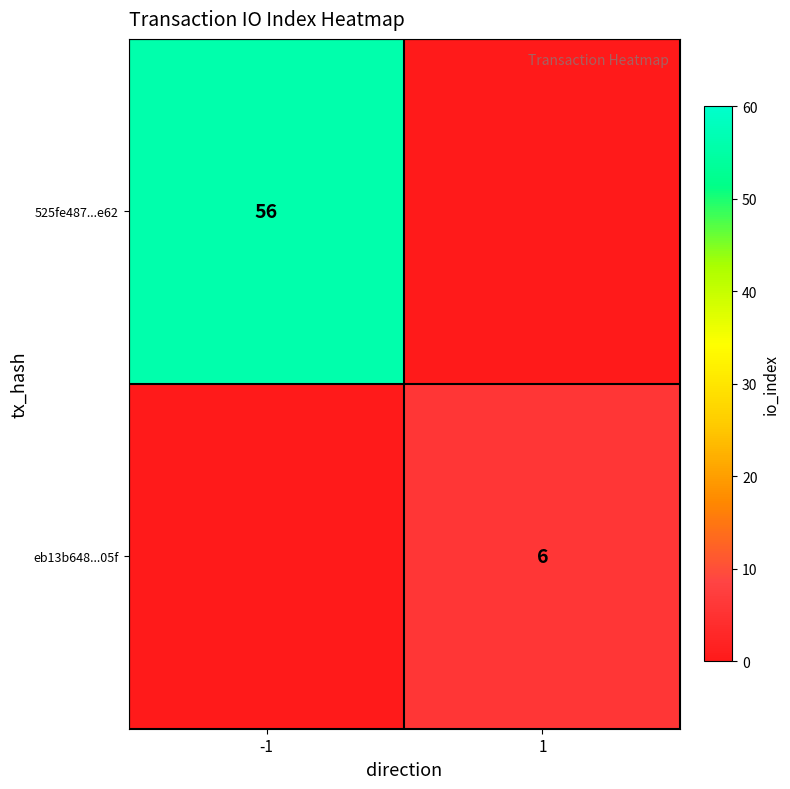

The 525fe487...e62 series shows 97.7 at -1. True or false?

False